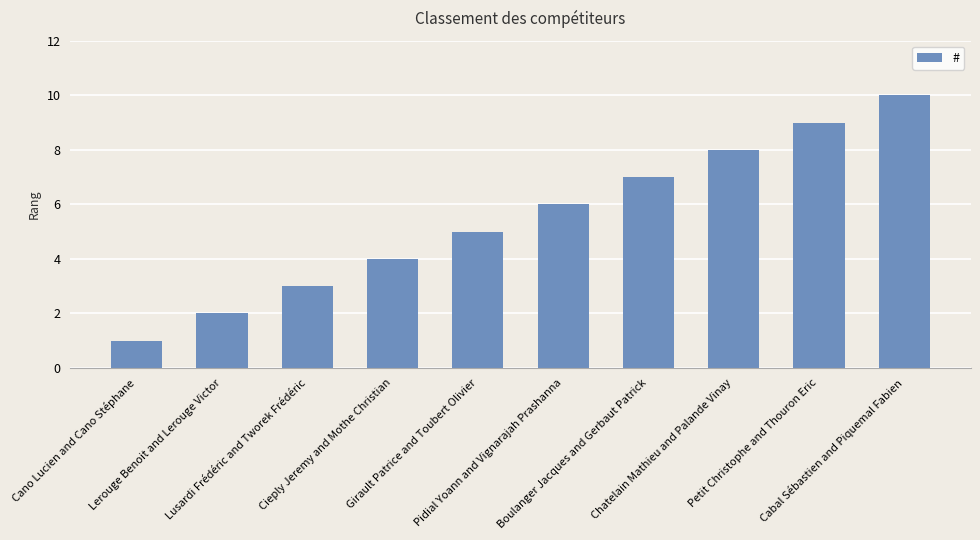

What is the maximum value shown in the chart?

10